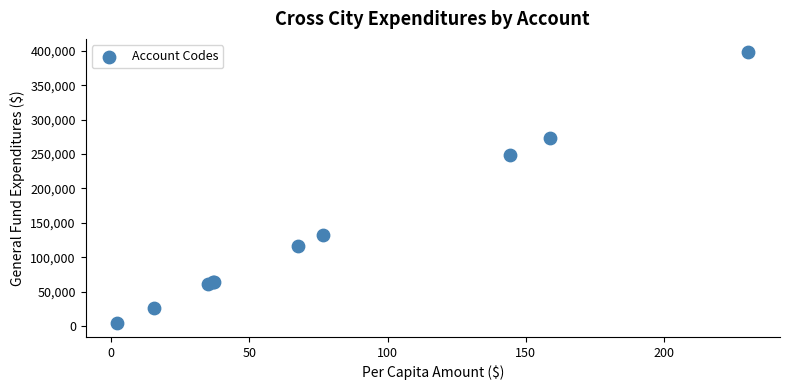

What Y value in the scatter plot is closest to 200841?

249082